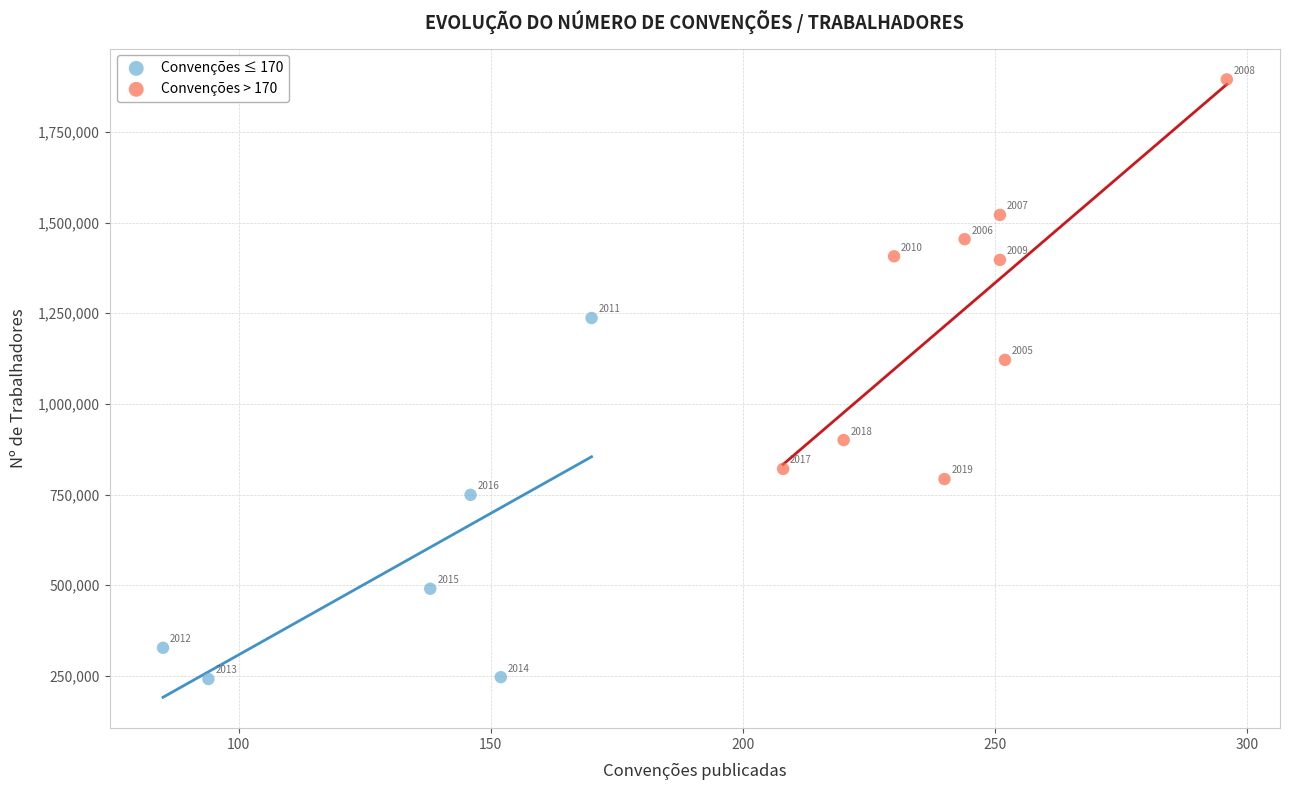

Which series has the largest Y range (max minus min)?

Convenções > 170